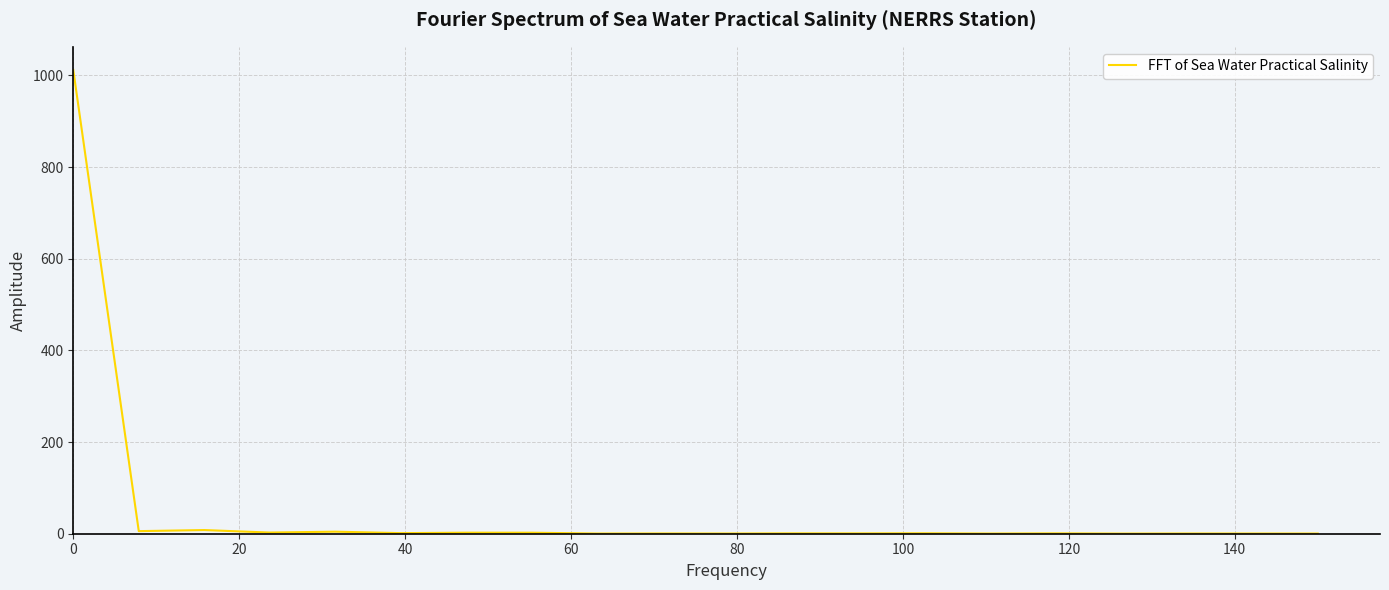

What is the maximum value shown in the chart?

1011.7